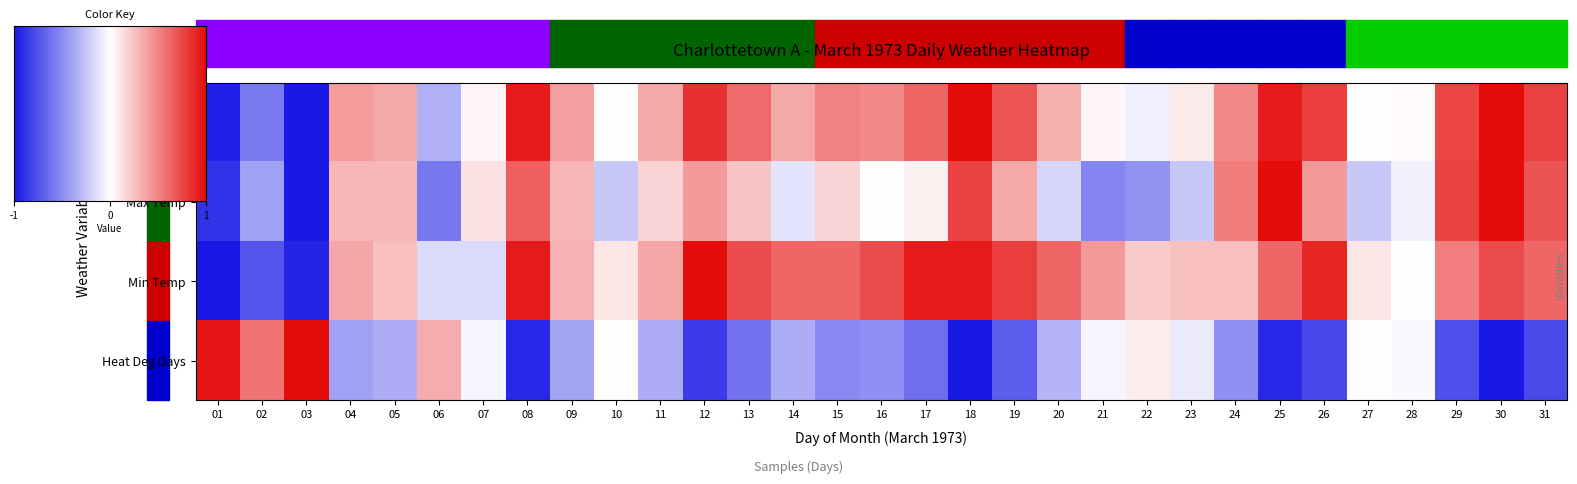

What is the total value across all series at 08?

1.6